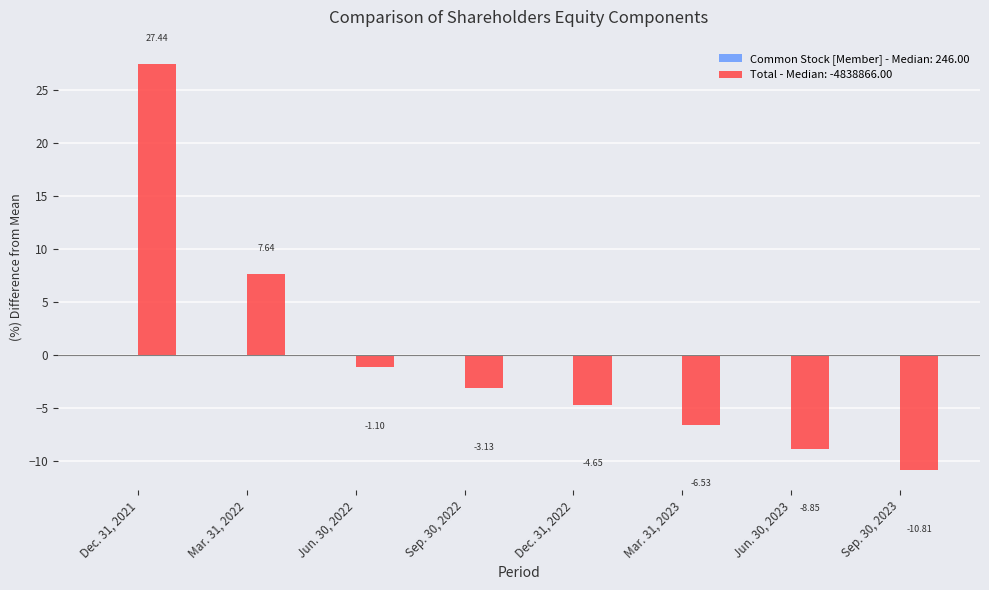

Rank the categories by value from highest to lowest.

Dec. 31, 2021, Mar. 31, 2022, Jun. 30, 2022, Sep. 30, 2022, Dec. 31, 2022, Mar. 31, 2023, Jun. 30, 2023, Sep. 30, 2023